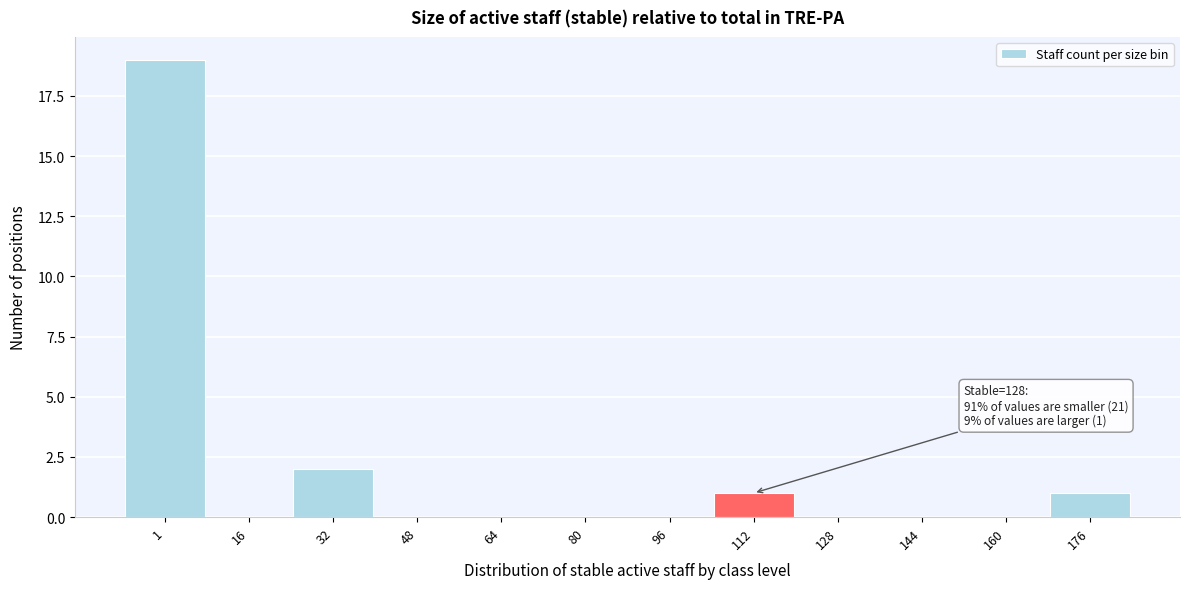

Reading left to right, what are all the values shown in this chart?

1=19	16=0	32=2	48=0	64=0	80=0	96=0	112=1	128=0	144=0	160=0	176=1